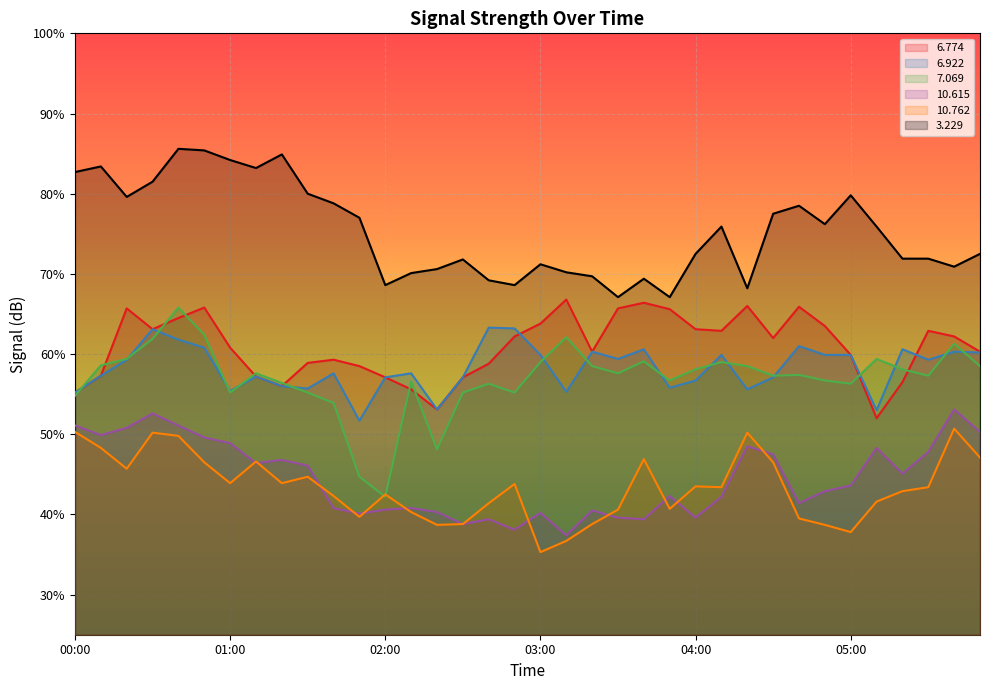

Reading right to left, what are all the values shown in this chart?

  6.774: 60.3	62.2	62.9	56.5	52.0	59.9	63.5	65.9	62.0	66.0	62.9	63.1	65.6	66.4	65.7	60.3	66.8	63.8	62.2	58.8	57.1	53.1	55.6	57.1	58.5	59.3	58.9	56.0	57.2	60.8	65.8	64.5	63.1	65.7	57.3	55.2
  6.922: 60.2	60.3	59.3	60.6	53.0	59.9	59.9	61.0	57.1	55.6	59.9	56.7	55.8	60.6	59.4	60.3	55.3	59.9	63.2	63.3	57.1	53.1	57.6	57.1	51.7	57.6	55.7	56.0	57.2	55.4	60.8	61.8	63.1	59.3	57.3	55.2
  7.069: 58.5	61.3	57.3	58.1	59.4	56.3	56.7	57.4	57.3	58.5	59.0	58.1	56.7	59.1	57.6	58.5	62.1	59.0	55.2	56.3	55.2	48.1	56.6	42.2	44.7	53.9	55.2	56.4	57.6	55.2	62.4	65.8	61.9	59.4	58.6	54.8
 10.615: 50.3	53.1	47.8	45.1	48.3	43.6	42.9	41.4	47.5	48.5	42.2	39.6	42.3	39.4	39.6	40.5	37.4	40.2	38.1	39.4	38.8	40.3	40.8	40.6	40.1	40.8	46.1	46.8	46.4	48.9	49.6	51.1	52.6	50.8	49.9	51.1
 10.762: 47.1	50.7	43.4	42.9	41.6	37.8	38.7	39.5	46.5	50.2	43.4	43.5	40.7	46.9	40.6	38.8	36.7	35.3	43.8	41.4	38.8	38.7	40.3	42.5	39.7	42.3	44.7	43.9	46.6	43.9	46.5	49.8	50.2	45.7	48.3	50.3
  3.229: 72.5	70.9	71.9	71.9	75.9	79.8	76.2	78.5	77.5	68.2	75.9	72.5	67.1	69.4	67.1	69.7	70.2	71.2	68.6	69.2	71.8	70.6	70.1	68.6	77.0	78.8	80.0	84.9	83.2	84.2	85.4	85.6	81.5	79.6	83.4	82.7